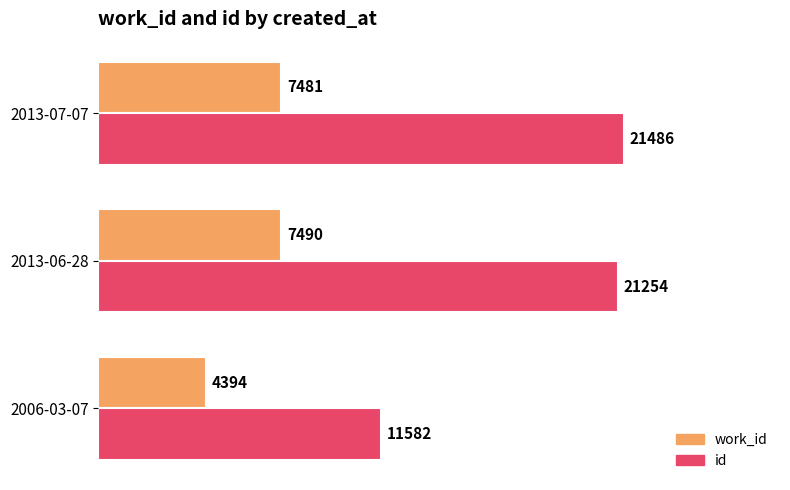

What is the smallest value displayed?

4394